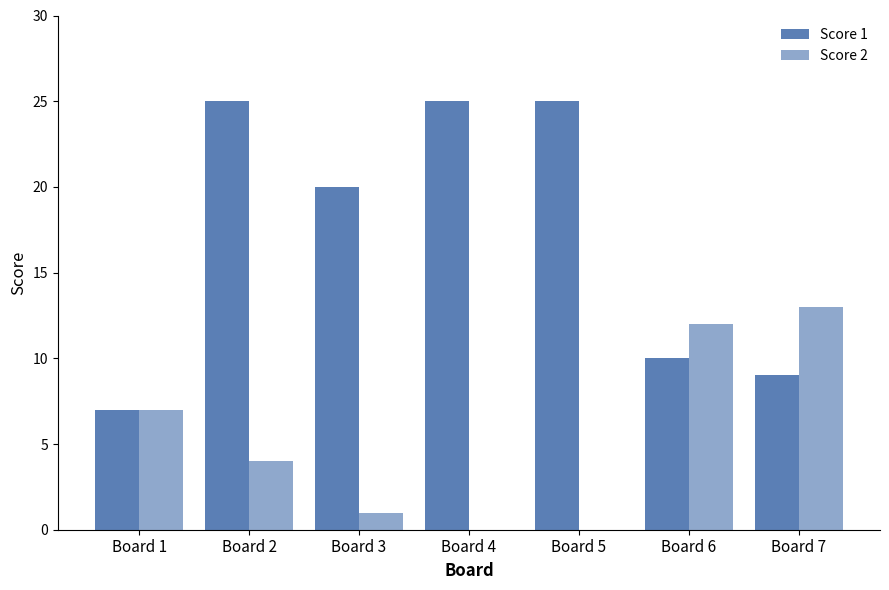

How many data points does each series have?

7